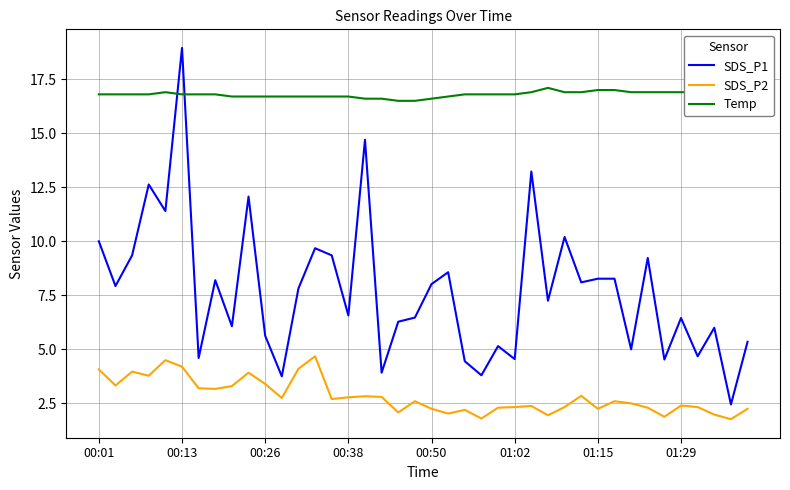

Rank the series by their maximum value, from highest to lowest.

SDS_P1, Temp, SDS_P2